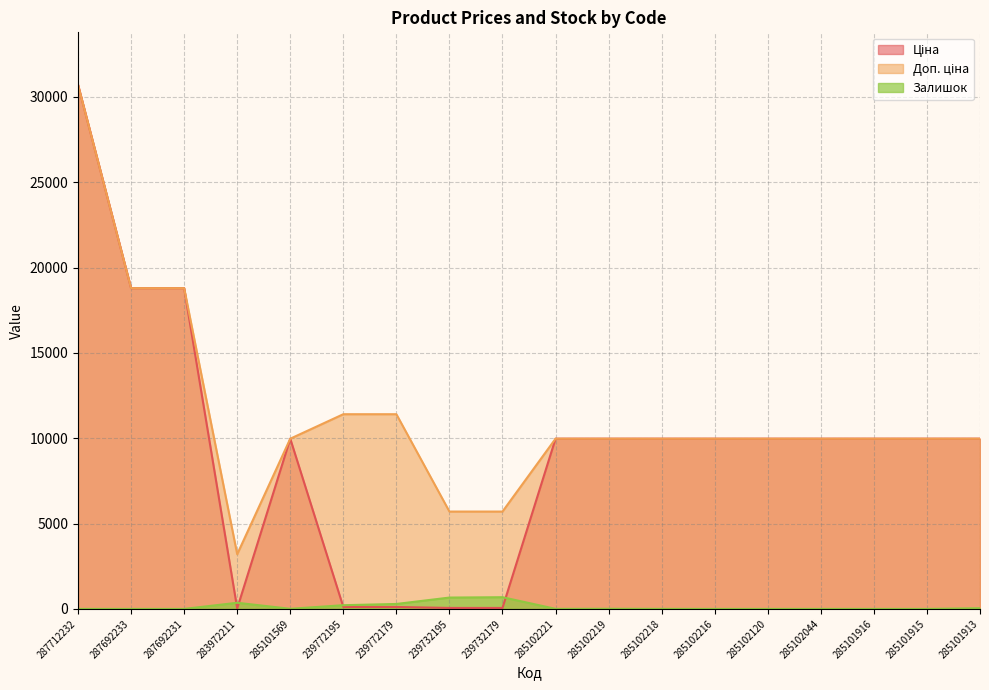

What is the maximum value shown in the chart?

30717.1